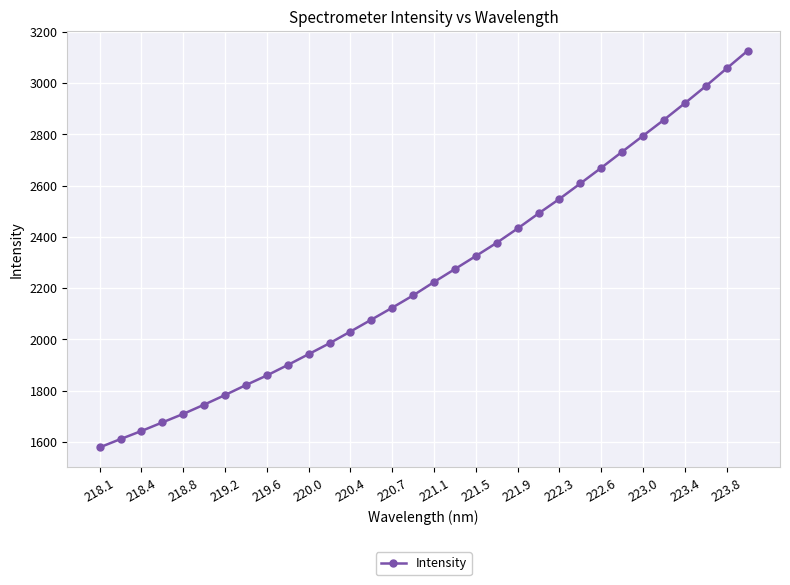

What is the average value?

2252.4